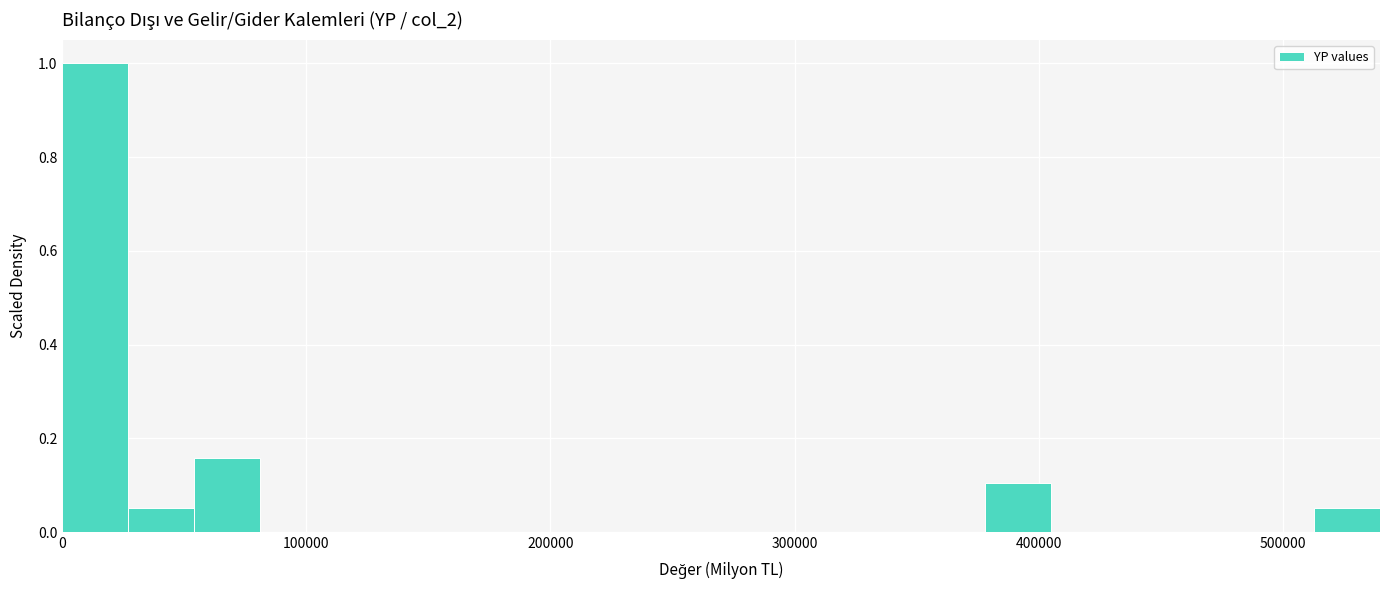

Read against the x-axis, roughly where is the centre of the tallest bar?

10000